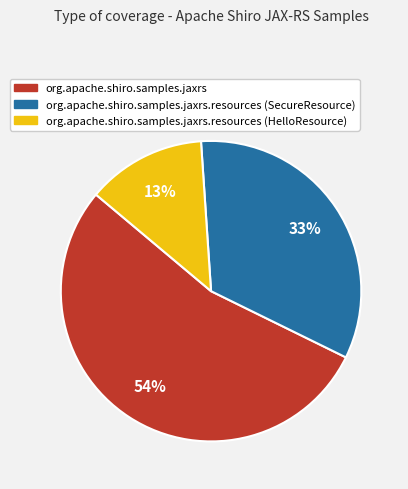

To the nearest percent, what is the average slice percentage?

33%